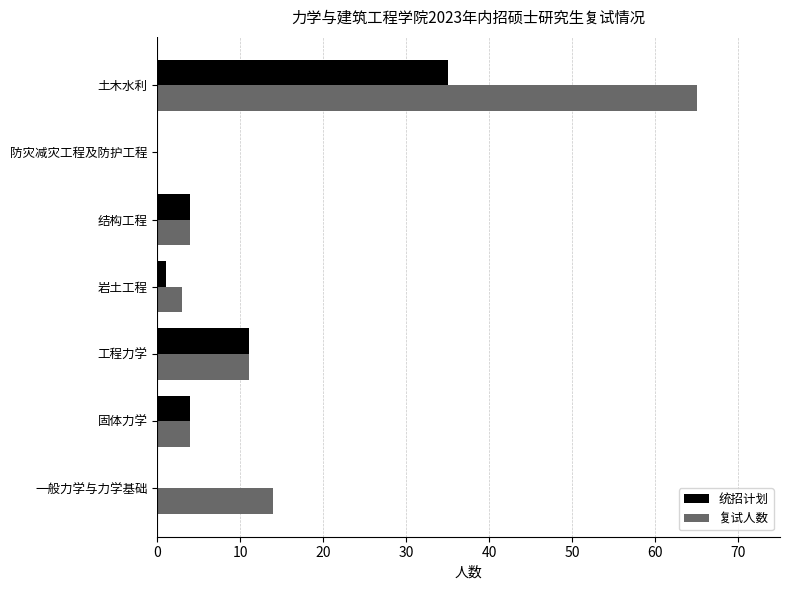

The 复试人数 series shows 11 at 工程力学. True or false?

True